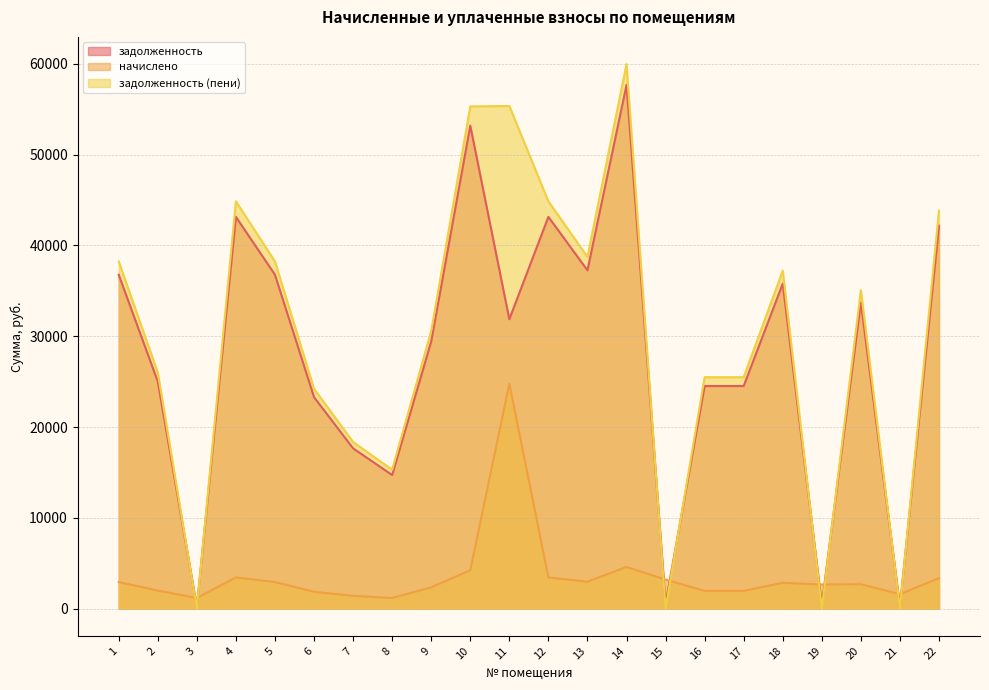

How many interior local valleys does the задолженность (пени) series have?

6